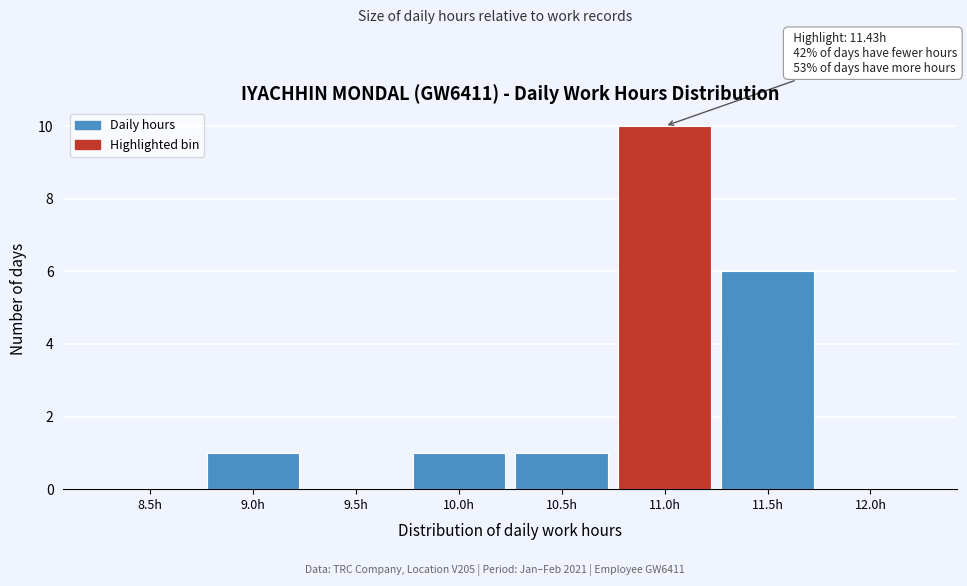

Reading left to right, extract all data points from this chart.

8.5h=0	9.0h=1	9.5h=0	10.0h=1	10.5h=1	11.0h=10	11.5h=6	12.0h=0